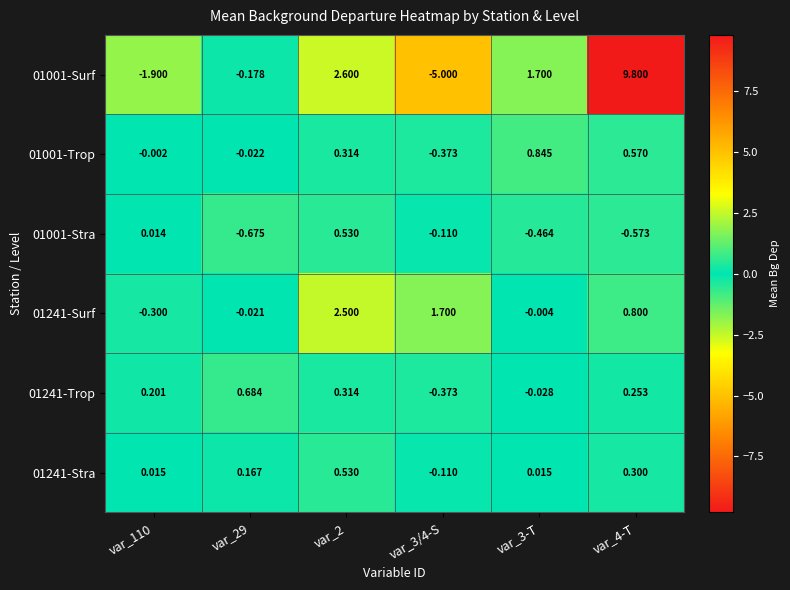

How many values in 01241-Surf are above zero?

3